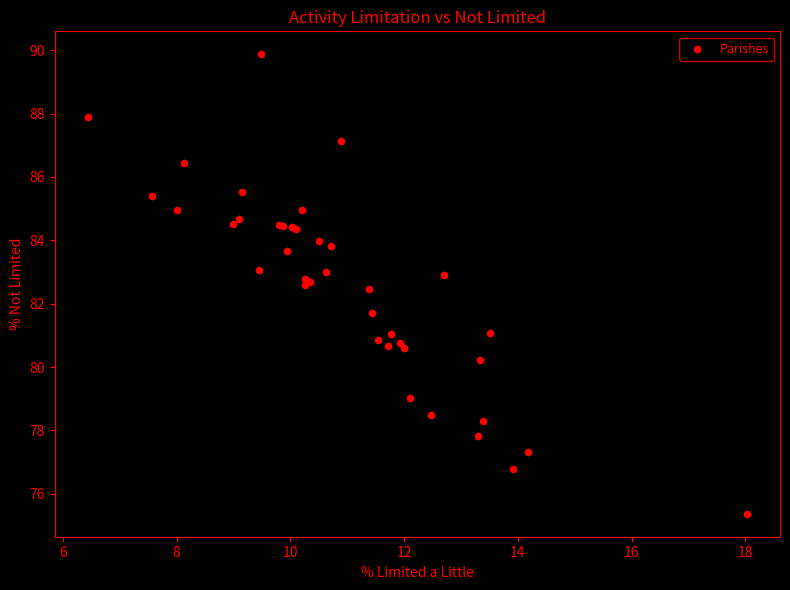

What Y value in the scatter plot is closest to 82?

81.7